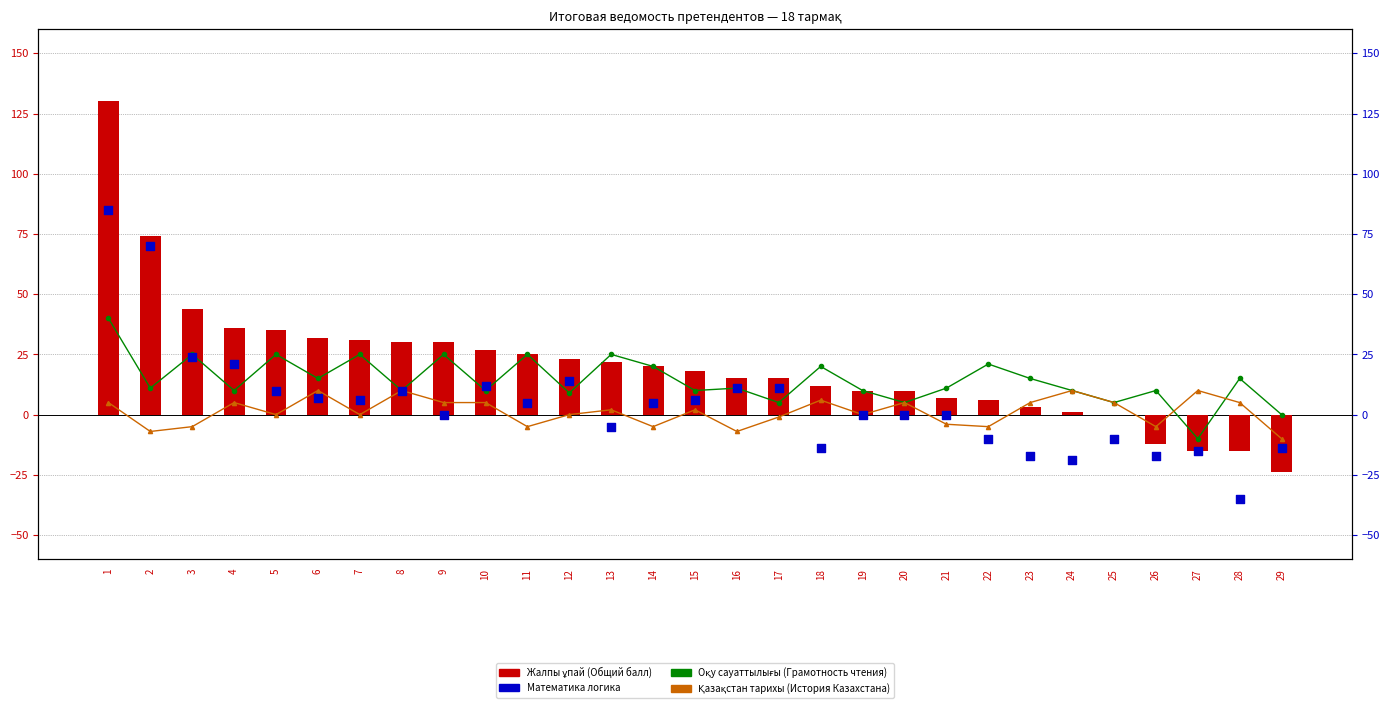

What are all the series names shown in the legend?

Оқу сауаттылығы (Грамотность чтения), Қазақстан тарихы (История Казахстана), Жалпы ұпай (Общий балл), Математика логика